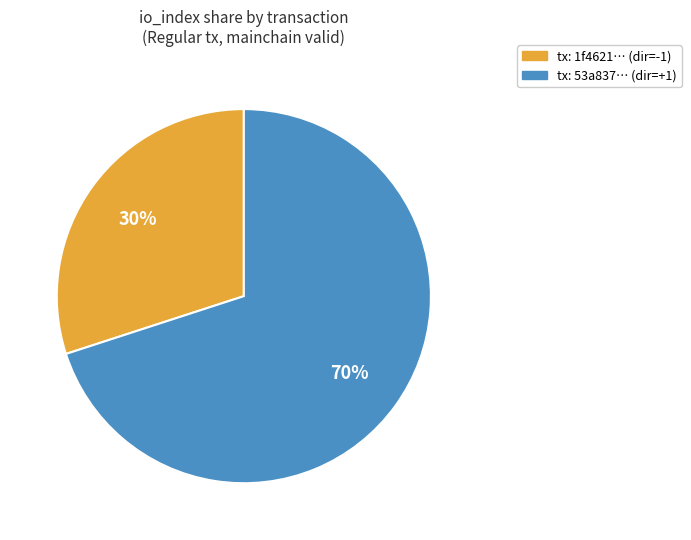

To the nearest percent, what is the difference between the largest and smallest slice percentages?

40%